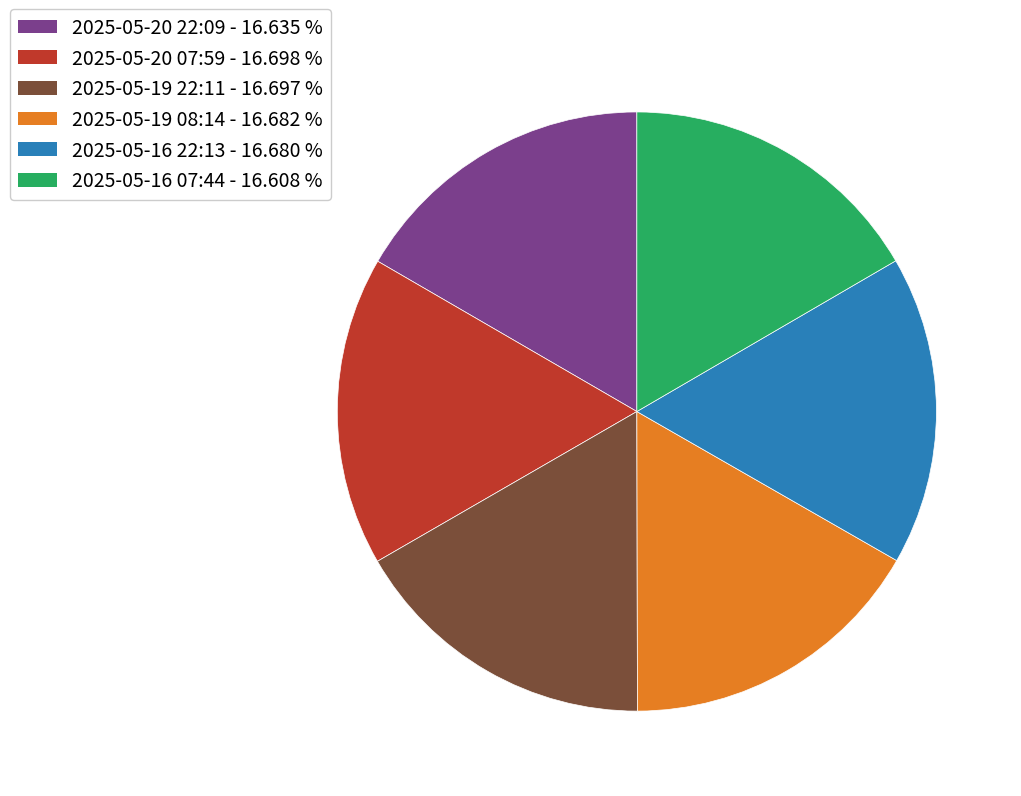

Is there any slice that represents more than half of the pie?

No